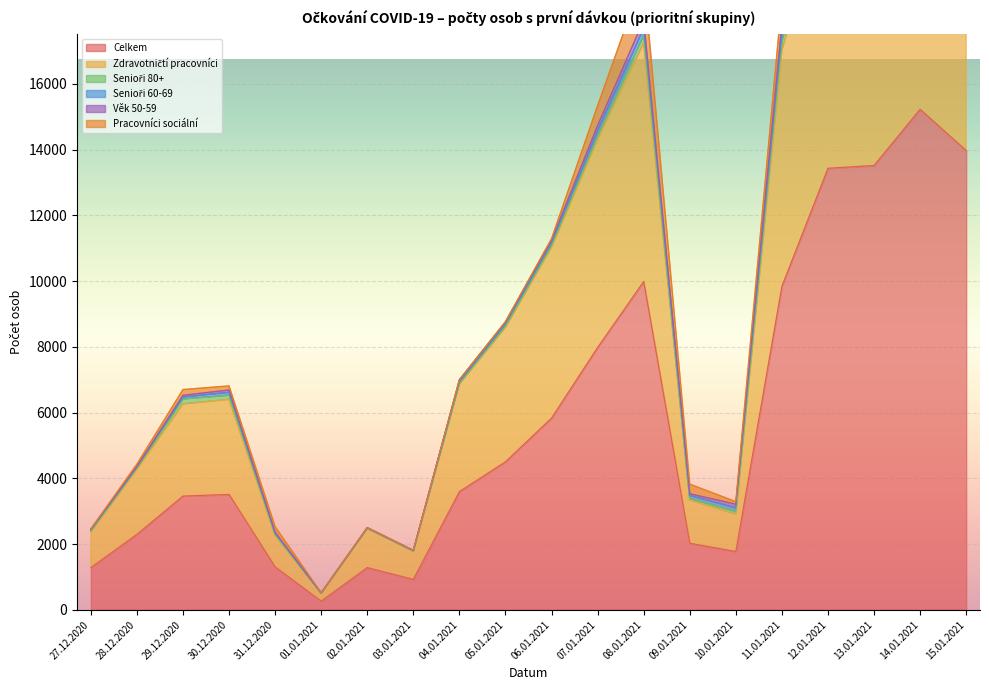

Reading left to right, extract all data points from this chart.

Celkem: 27.12.2020=1284	28.12.2020=2297	29.12.2020=3461	30.12.2020=3510	31.12.2020=1308	01.01.2021=265	02.01.2021=1285	03.01.2021=927	04.01.2021=3596	05.01.2021=4503	06.01.2021=5833	07.01.2021=7981	08.01.2021=9987	09.01.2021=2026	10.01.2021=1775	11.01.2021=9842	12.01.2021=13432	13.01.2021=13517	14.01.2021=15227	15.01.2021=13972
Zdravotničtí pracovníci: 27.12.2020=1092	28.12.2020=1981	29.12.2020=2804	30.12.2020=2893	31.12.2020=960	01.01.2021=241	02.01.2021=1189	03.01.2021=860	04.01.2021=3272	05.01.2021=4090	06.01.2021=5201	07.01.2021=6339	08.01.2021=7265	09.01.2021=1315	10.01.2021=1139	11.01.2021=7188	12.01.2021=8357	13.01.2021=7324	14.01.2021=7827	15.01.2021=6866
Senioři 80+: 27.12.2020=20	28.12.2020=37	29.12.2020=148	30.12.2020=125	31.12.2020=28	01.01.2021=1	02.01.2021=8	03.01.2021=4	04.01.2021=23	05.01.2021=40	06.01.2021=50	07.01.2021=85	08.01.2021=223	09.01.2021=49	10.01.2021=83	11.01.2021=254	12.01.2021=628	13.01.2021=610	14.01.2021=858	15.01.2021=1043
Senioři 60-69: 27.12.2020=30	28.12.2020=31	29.12.2020=60	30.12.2020=89	31.12.2020=30	01.01.2021=5	02.01.2021=6	03.01.2021=9	04.01.2021=47	05.01.2021=65	06.01.2021=87	07.01.2021=167	08.01.2021=217	09.01.2021=88	10.01.2021=103	11.01.2021=252	12.01.2021=407	13.01.2021=496	14.01.2021=448	15.01.2021=428
Věk 50-59: 27.12.2020=26	28.12.2020=15	29.12.2020=53	30.12.2020=70	31.12.2020=29	01.01.2021=2	02.01.2021=12	03.01.2021=7	04.01.2021=57	05.01.2021=59	06.01.2021=67	07.01.2021=164	08.01.2021=242	09.01.2021=53	10.01.2021=113	11.01.2021=297	12.01.2021=414	13.01.2021=575	14.01.2021=508	15.01.2021=472
Pracovníci sociální: 27.12.2020=10	28.12.2020=72	29.12.2020=175	30.12.2020=125	31.12.2020=175	01.01.2021=2	02.01.2021=0	03.01.2021=3	04.01.2021=4	05.01.2021=11	06.01.2021=54	07.01.2021=600	08.01.2021=1341	09.01.2021=292	10.01.2021=78	11.01.2021=745	12.01.2021=1883	13.01.2021=2493	14.01.2021=3556	15.01.2021=3319